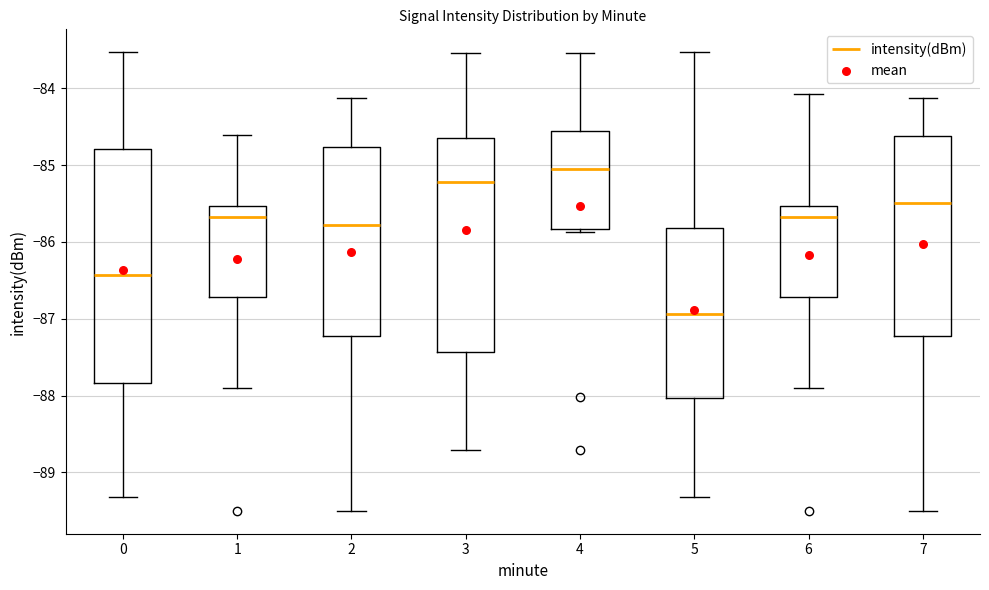

Reading left to right, read every box against the y-axis: the position of its median line, the range the box covers, and the ends of its whiskers. The values are not printed on the chart, so give them approximately, as read against the axis.

0: median -86.4, box -87.8 to -84.8, whiskers -89.3 to -83.5
1: median -85.7, box -86.7 to -85.5, whiskers -87.9 to -84.6
2: median -85.8, box -87.2 to -84.8, whiskers -89.5 to -84.1
3: median -85.2, box -87.4 to -84.6, whiskers -88.7 to -83.5
4: median -85.0, box -85.8 to -84.6, whiskers -85.9 to -83.5
5: median -86.9, box -88.0 to -85.8, whiskers -89.3 to -83.5
6: median -85.7, box -86.7 to -85.5, whiskers -87.9 to -84.1
7: median -85.5, box -87.2 to -84.6, whiskers -89.5 to -84.1